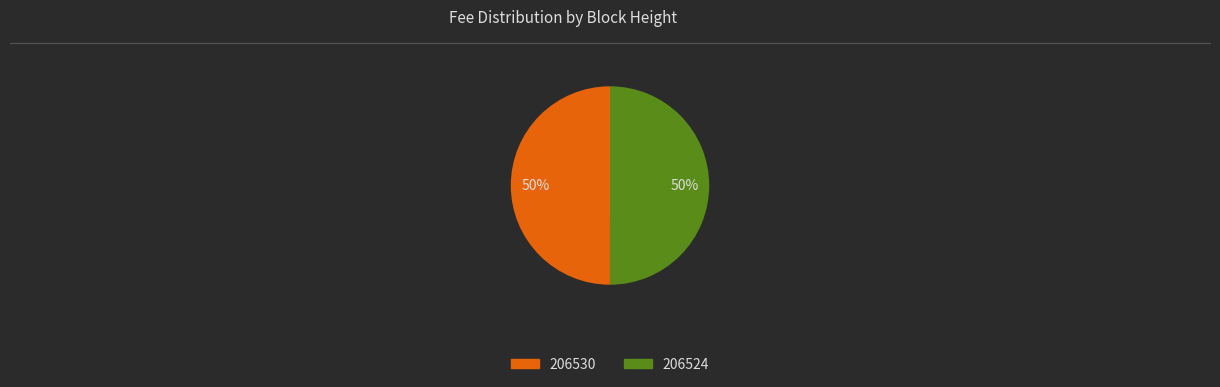

How many segments does this pie chart have?

2